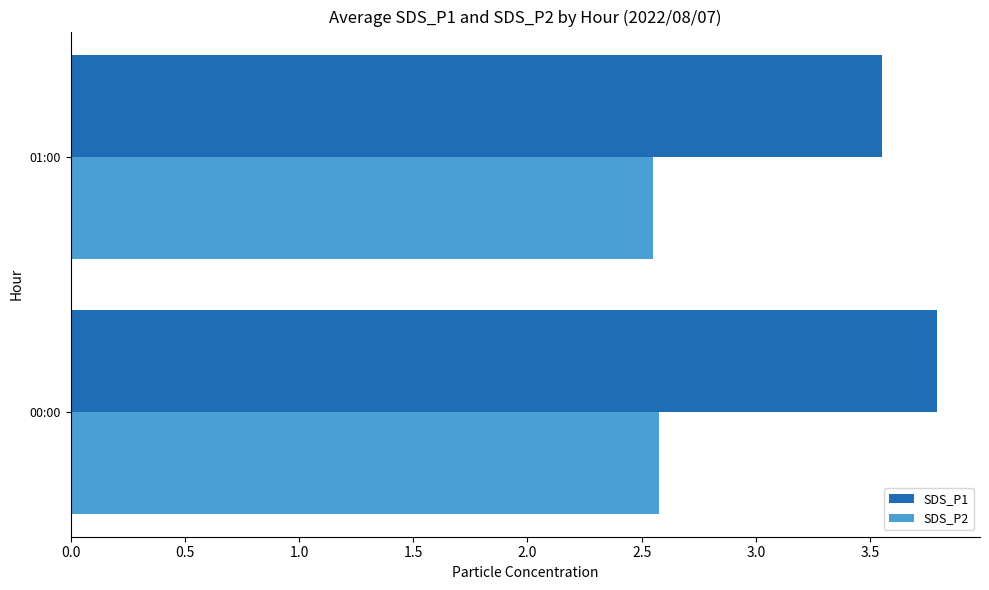

What is the maximum value shown in the chart?

3.8